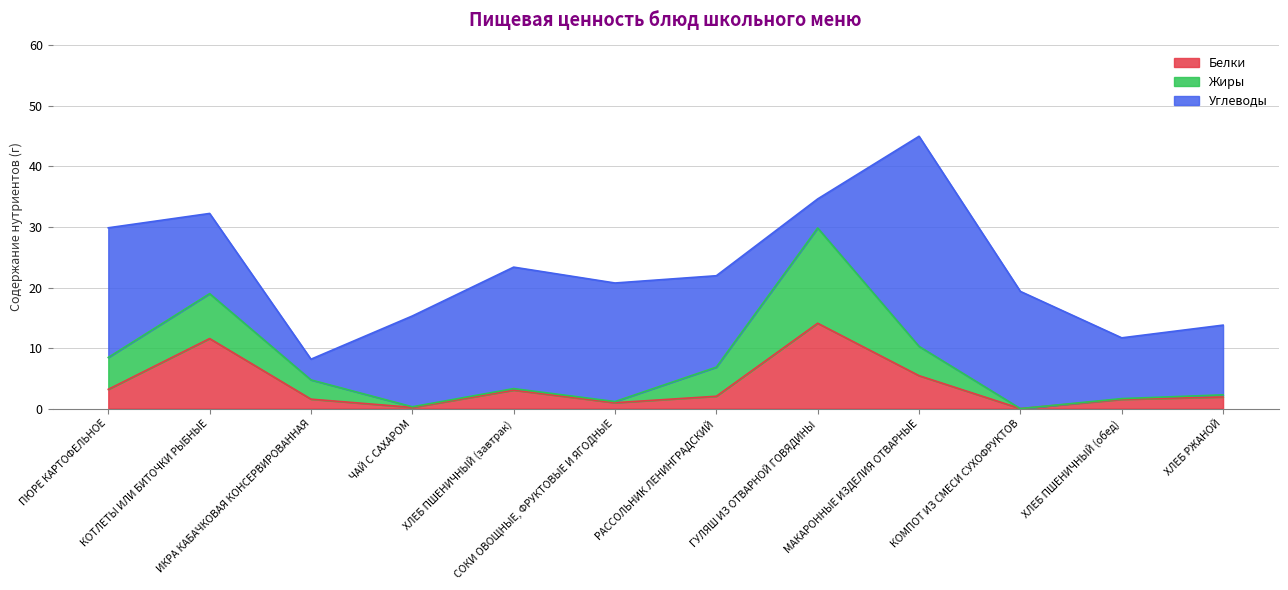

Which category has the lowest value across all series?

КОМПОТ ИЗ СМЕСИ СУХОФРУКТОВ